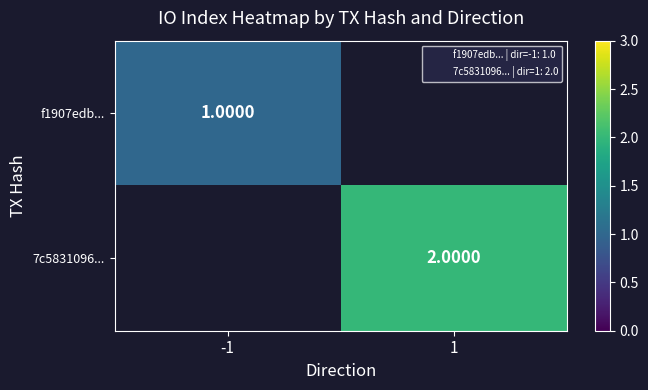

True or false: 7c5831096... has a value of 2.0 at 1.

True